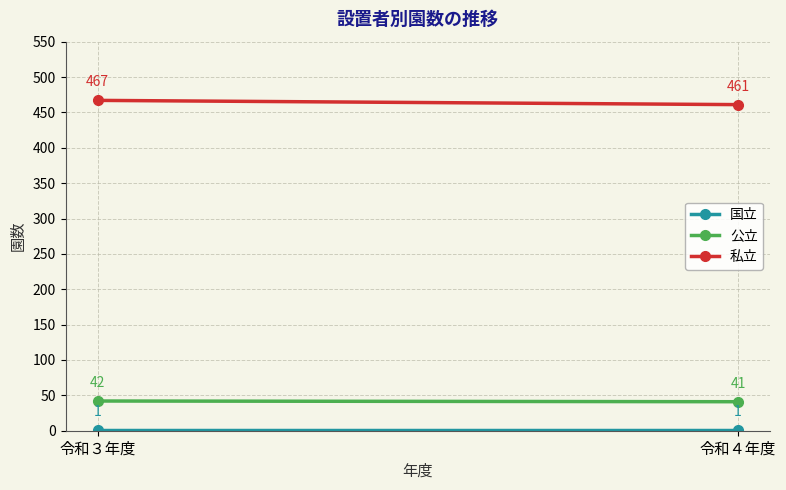

What is the maximum value for 公立?

42